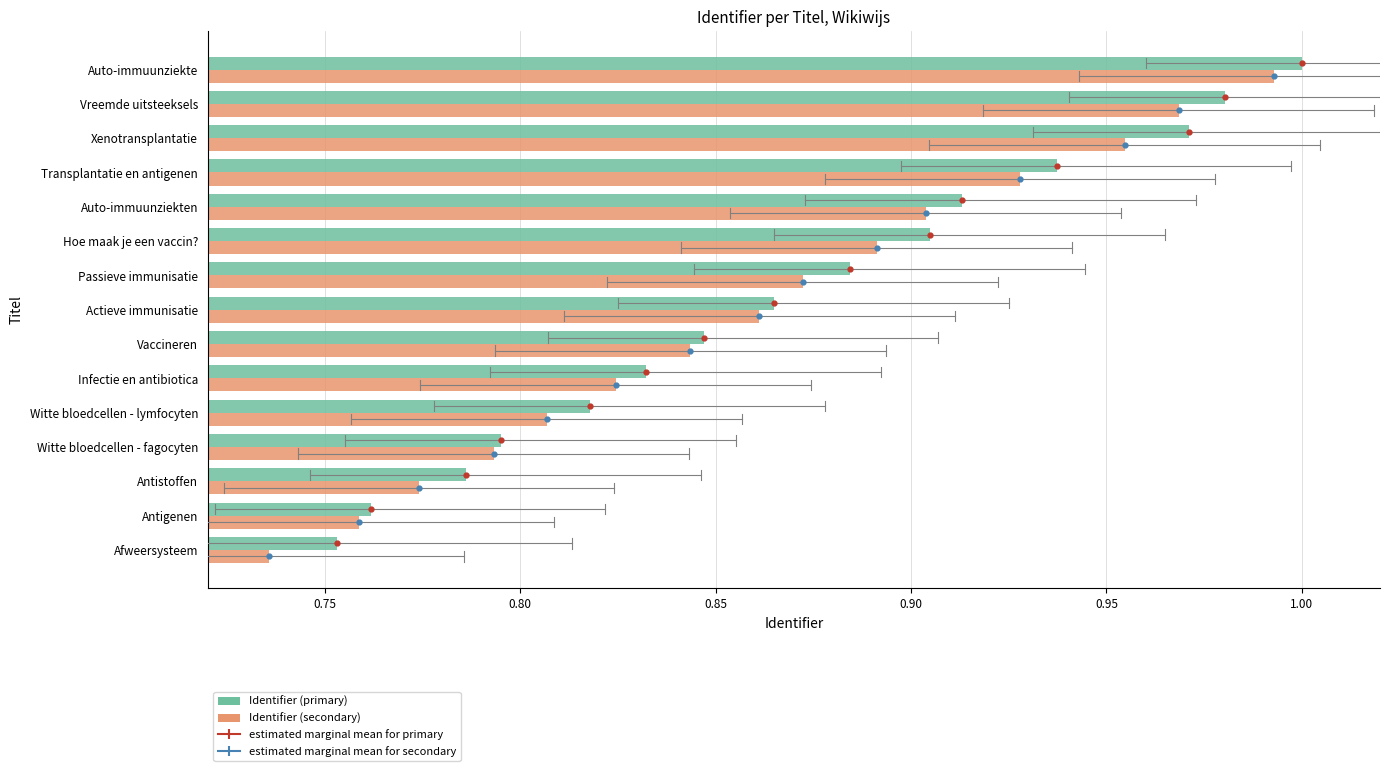

Count the number of categories in the chart.

15